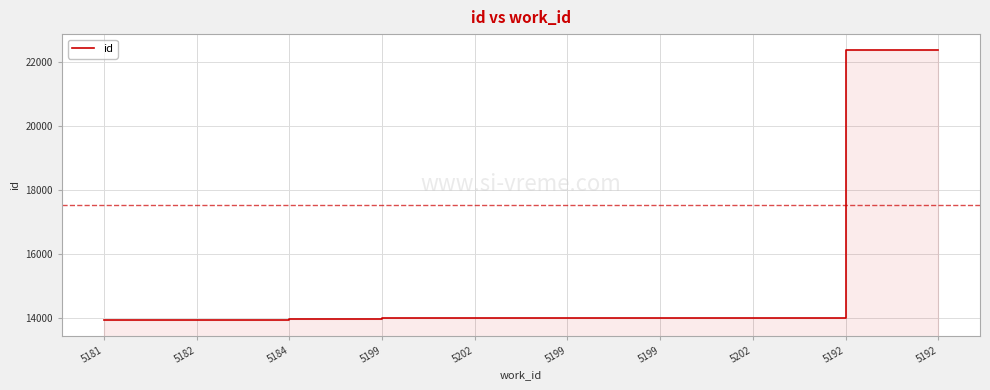

What is the difference between the values at 5192 and 5192?

2